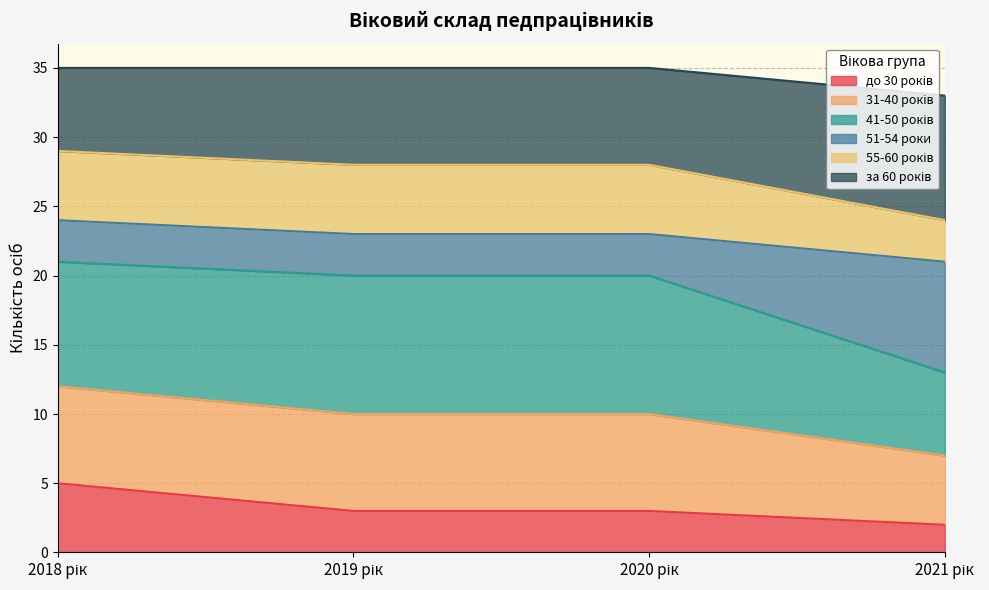

At which category is the sum across all series the highest?

2018 рік